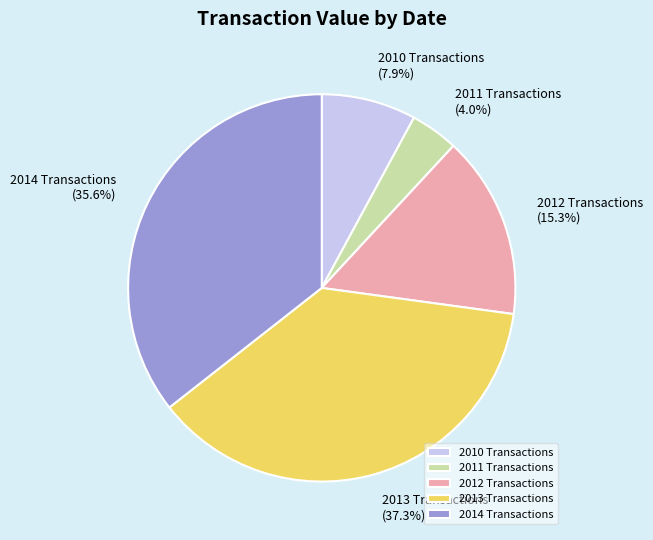

Which has a higher value, 2011 Transactions or 2012 Transactions?

2012 Transactions